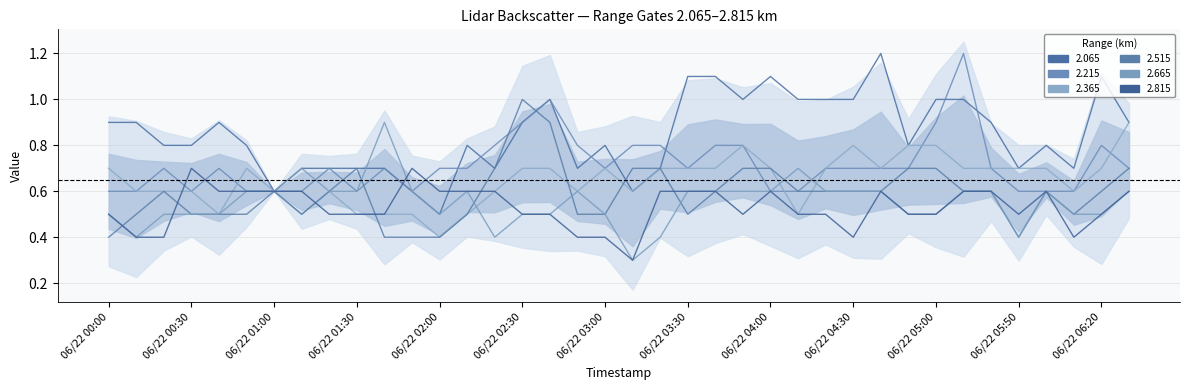

In 2.065, how many points are higher than both neighbors (excluding endpoints)?

8